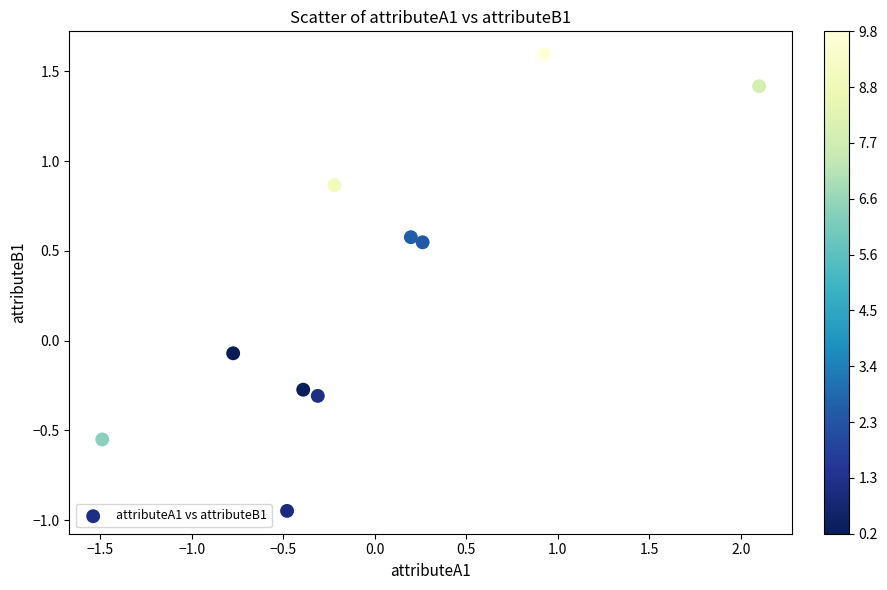

What is the range of X values (max minus min)?

3.6